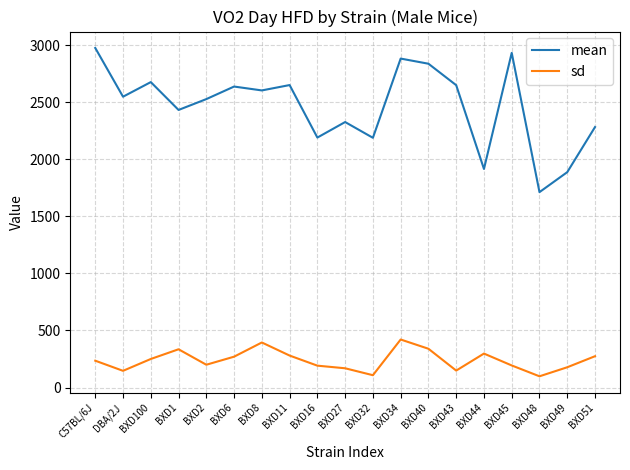

Which series has the largest total across all categories?

mean